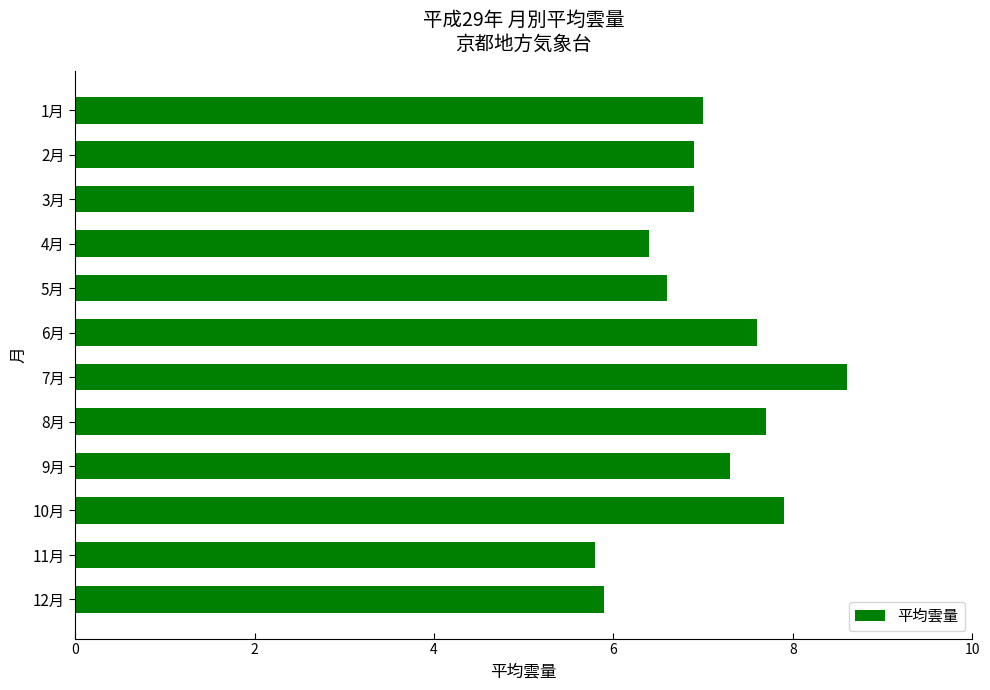

What is the sum of all values?

84.6